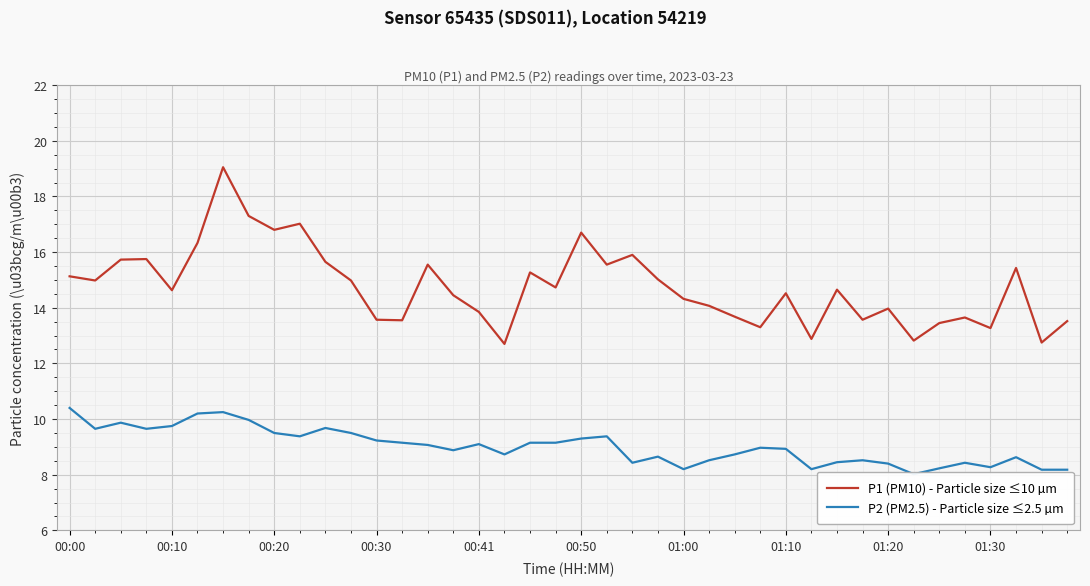

Is the value of P1 (PM10) - Particle size ≤10 µm at 01:30 greater than the value of P2 (PM2.5) - Particle size ≤2.5 µm at 01:00?

Yes